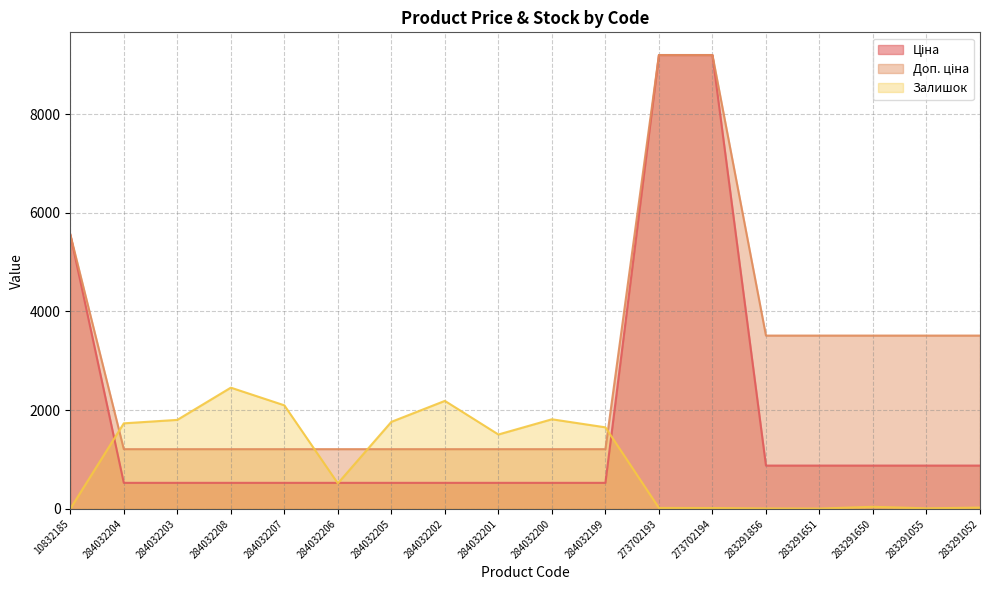

What is the spread (max minus min) of values at 284032200?

1287.8